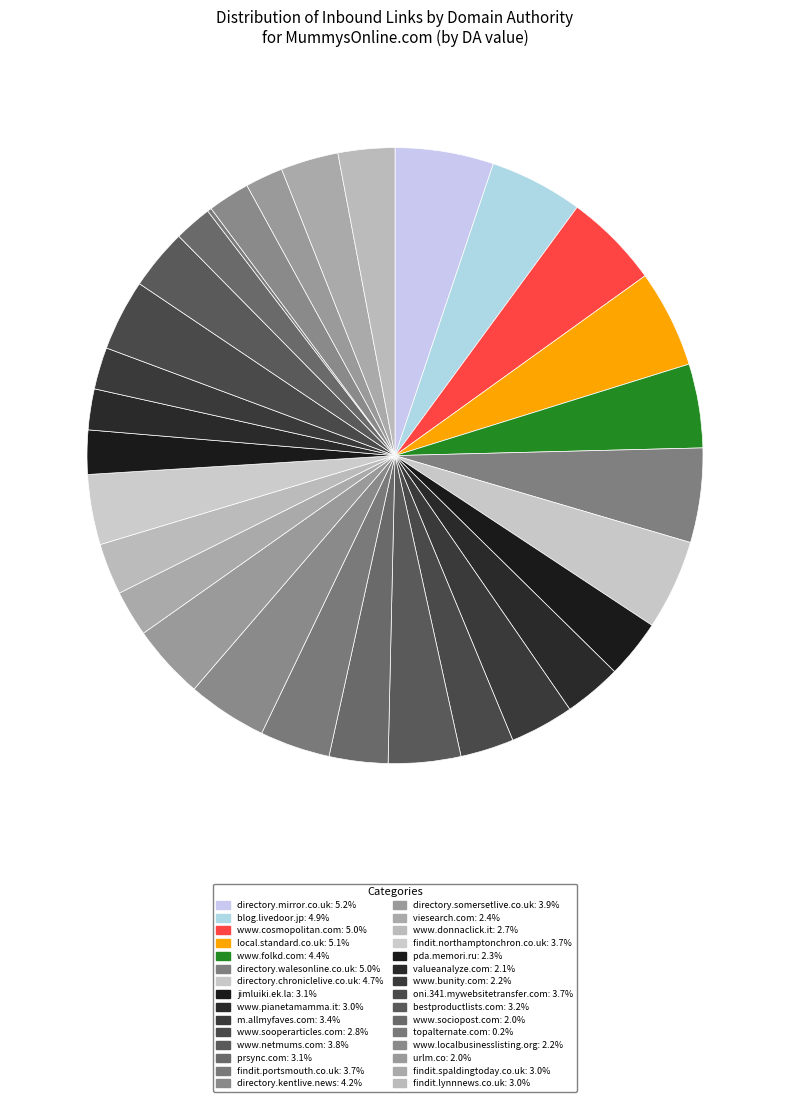

Does urlm.co represent more than half of the total?

No